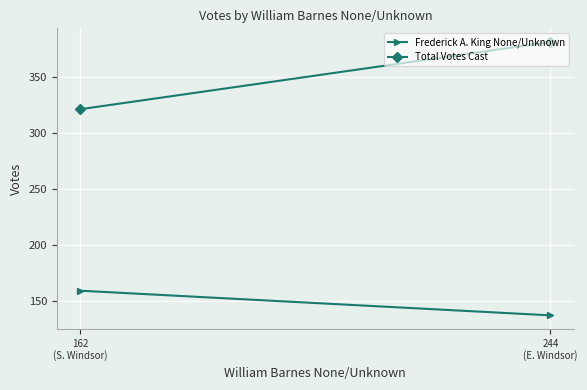

Is it true that Frederick A. King None/Unknown equals 274 at 162
(S. Windsor)?

False